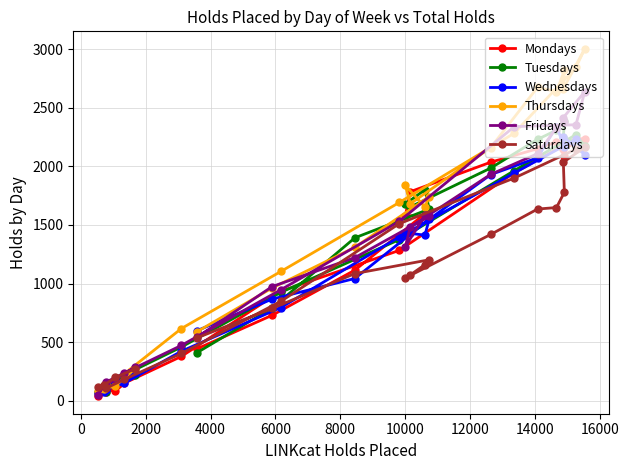

What is the minimum value for Saturdays?

106